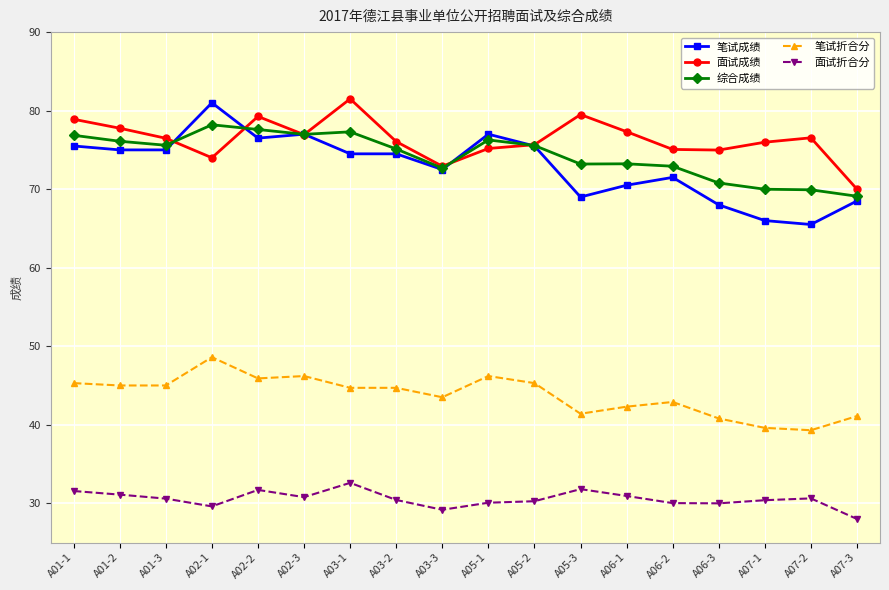

Which series changed the most between A05-3 and A07-2?

笔试成绩